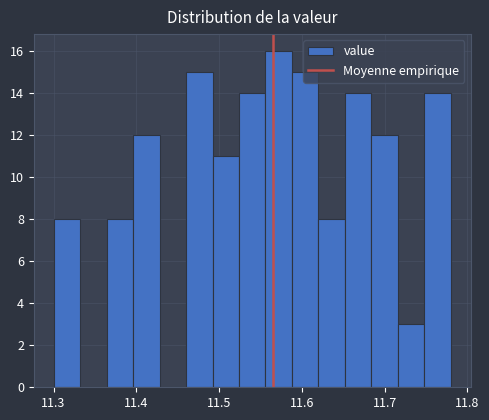

Read against the x-axis, roughly where is the centre of the tallest bar?

11.57